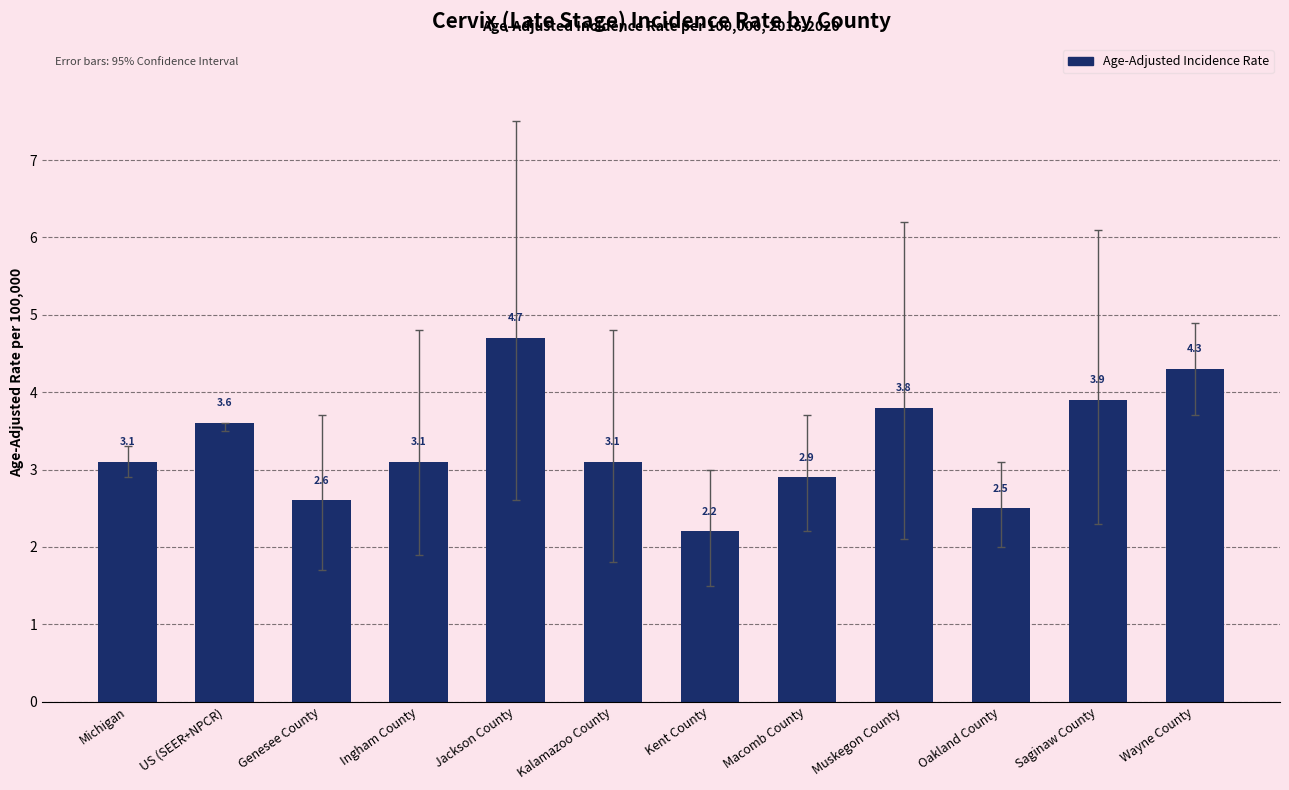

The value at Kent County is 2.2. True or false?

True